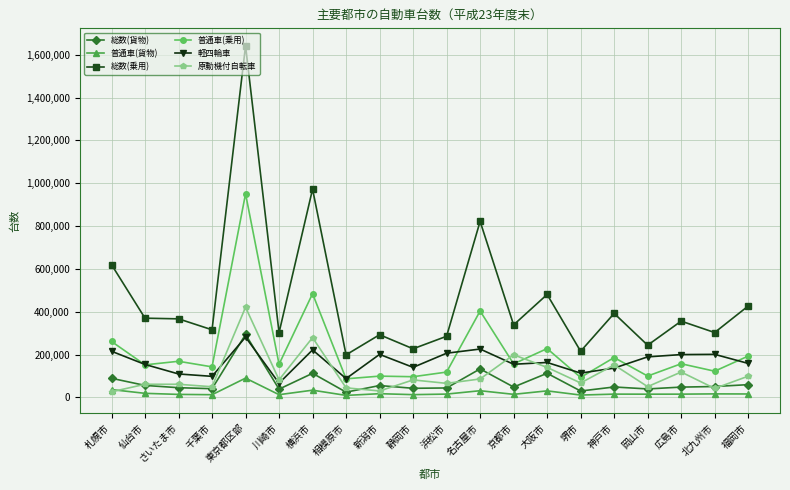

Where is 普通車(乗用) nearest to the value 518528?

横浜市